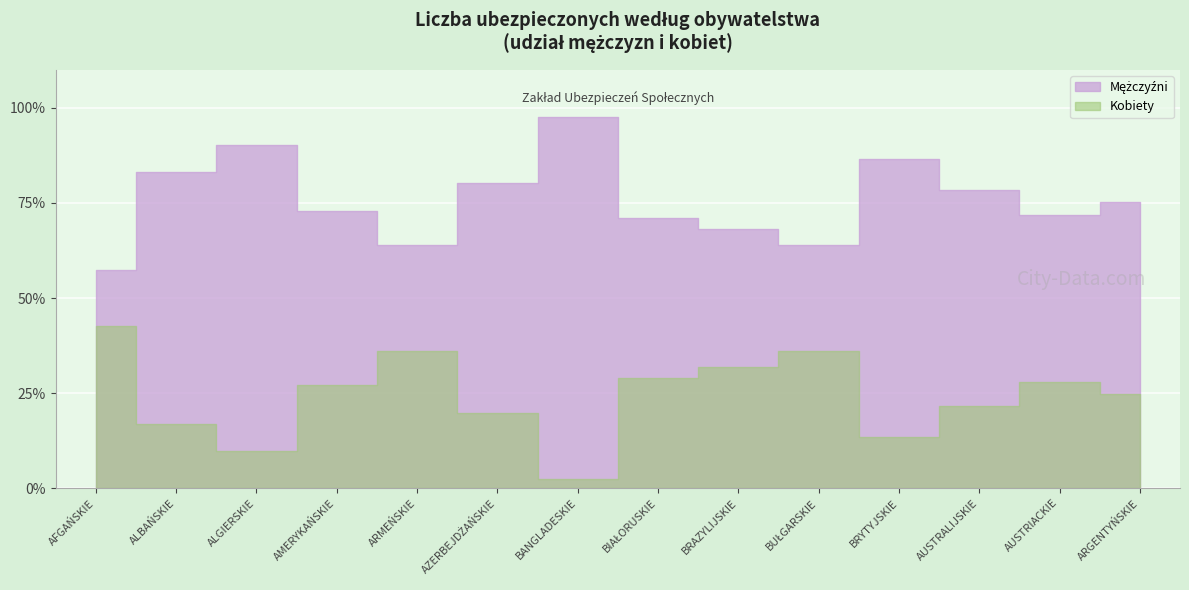

List the series in order of their peak value, highest first.

Mężczyźni, Kobiety